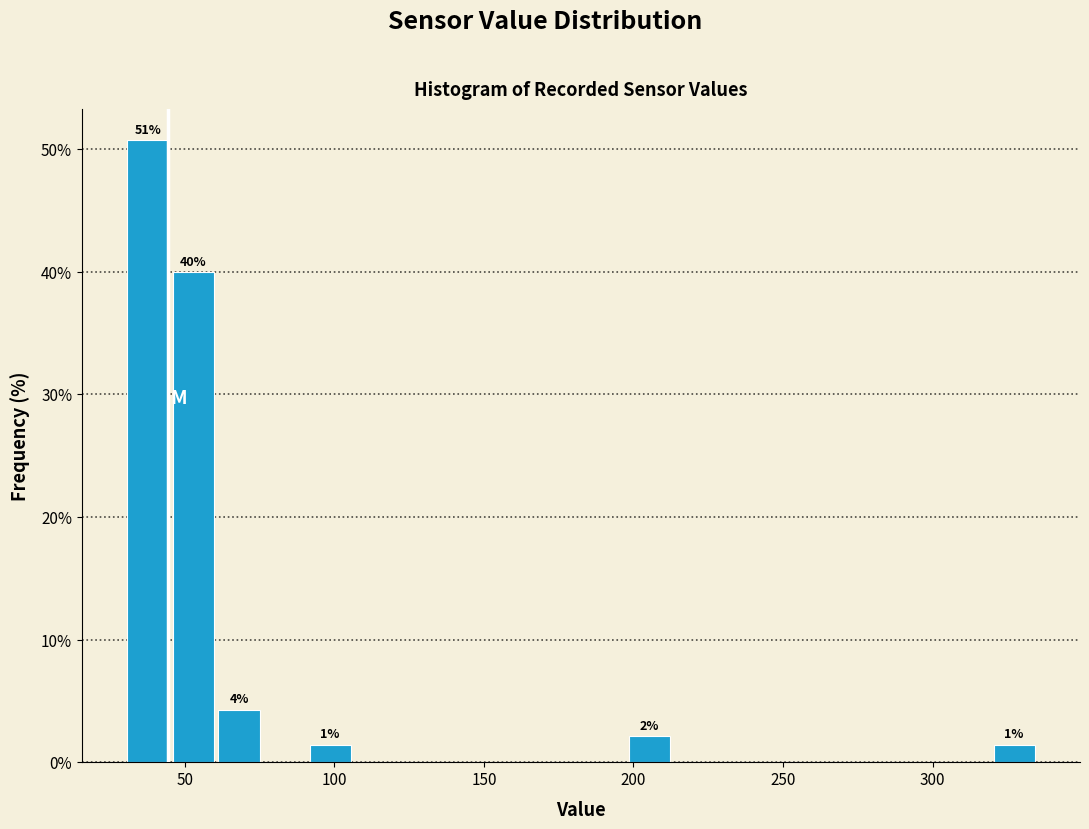

Read against the x-axis, roughly where is the centre of the tallest bar?

40